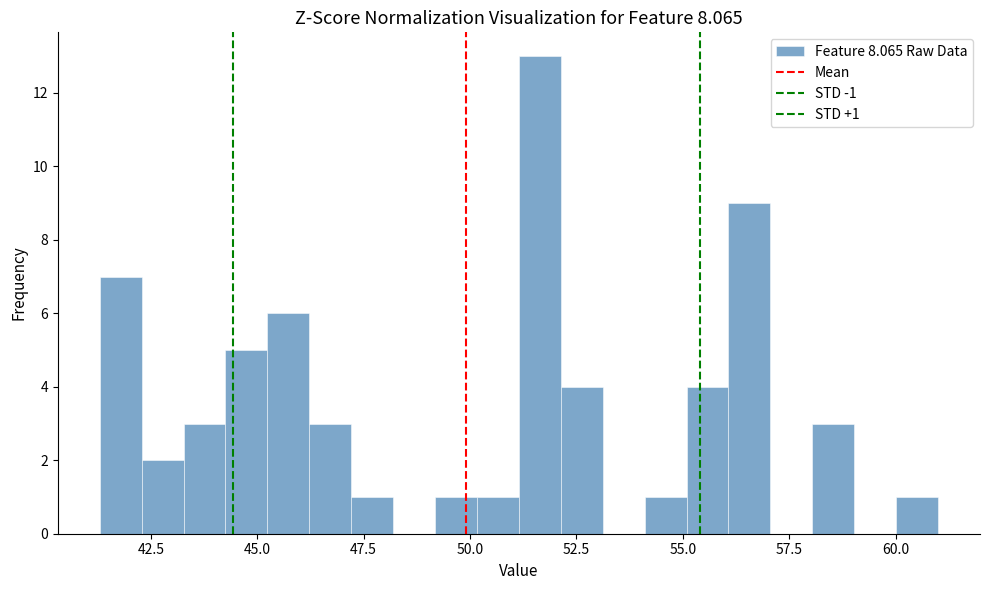

Read against the x-axis, roughly where is the centre of the tallest bar?

51.5